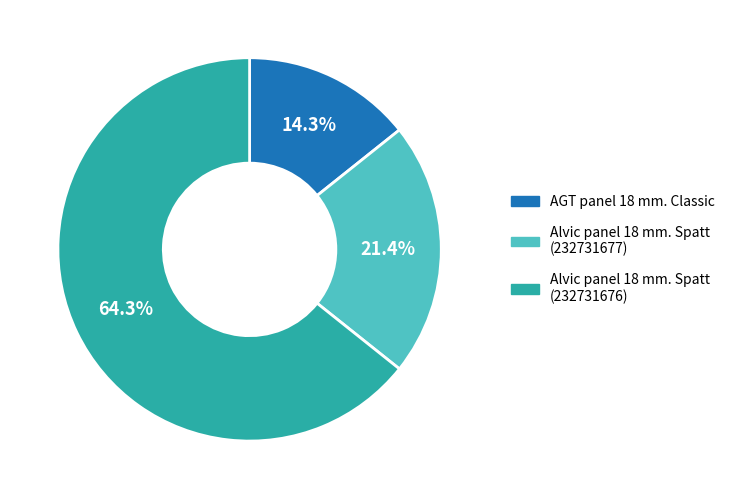

To the nearest percent, what portion does Alvic panel 18 mm. Spatt (232731676) represent?

64%